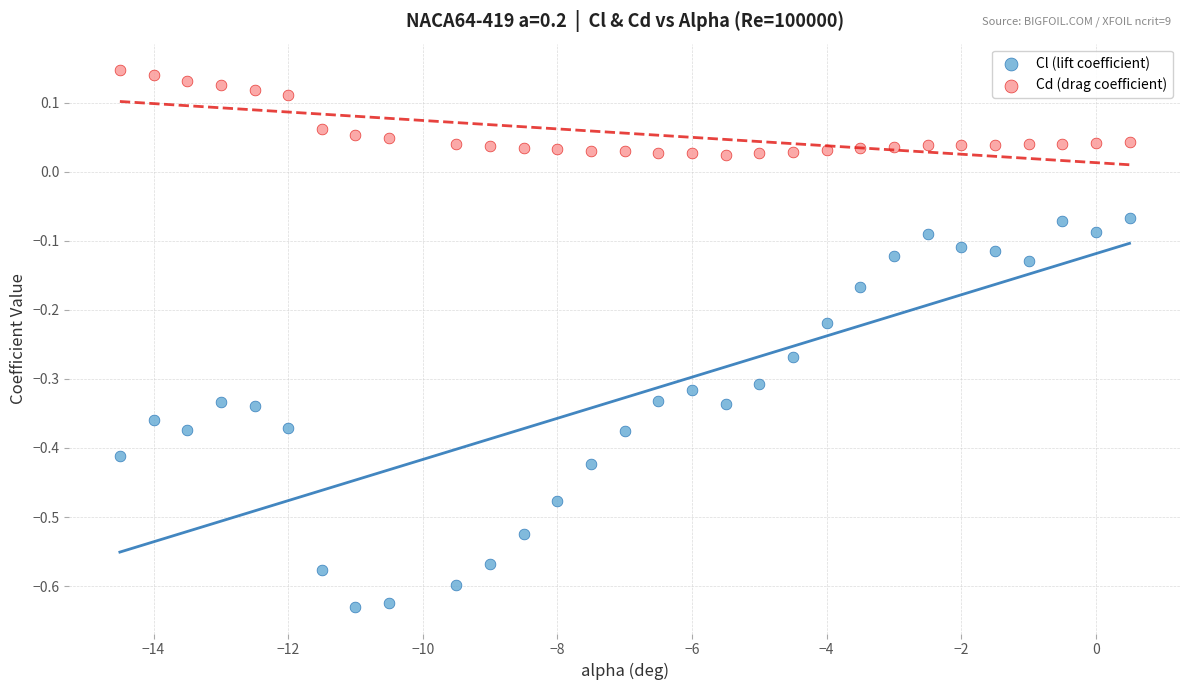

Which series reaches the minimum Y coordinate?

Cl (lift coefficient)